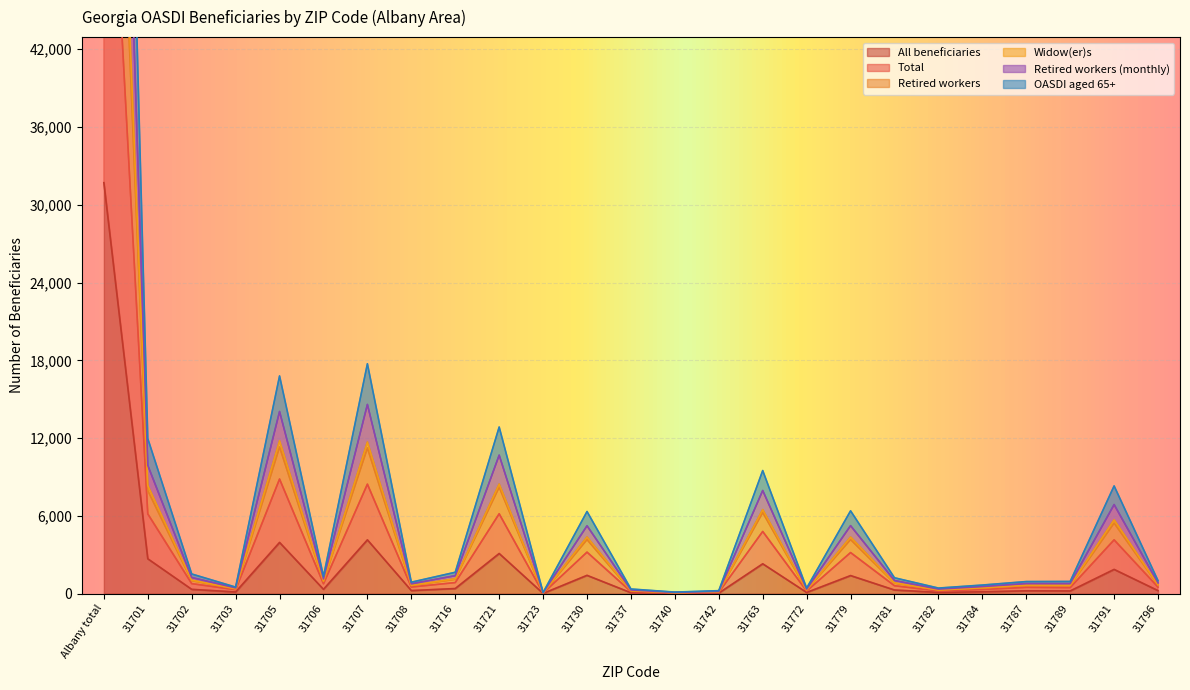

Which series has the largest range (max minus min)?

Retired workers